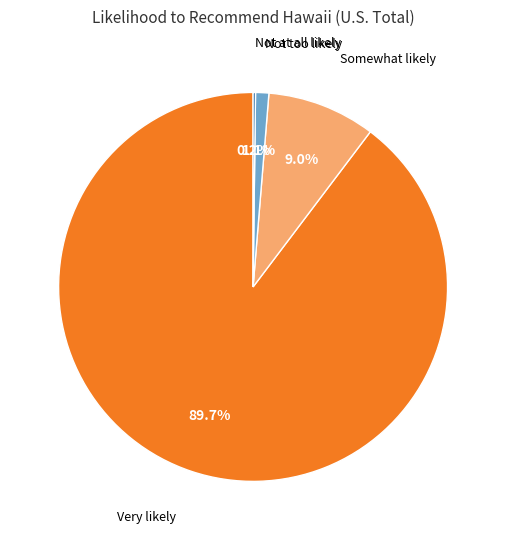

What is the majority slice?

Very likely